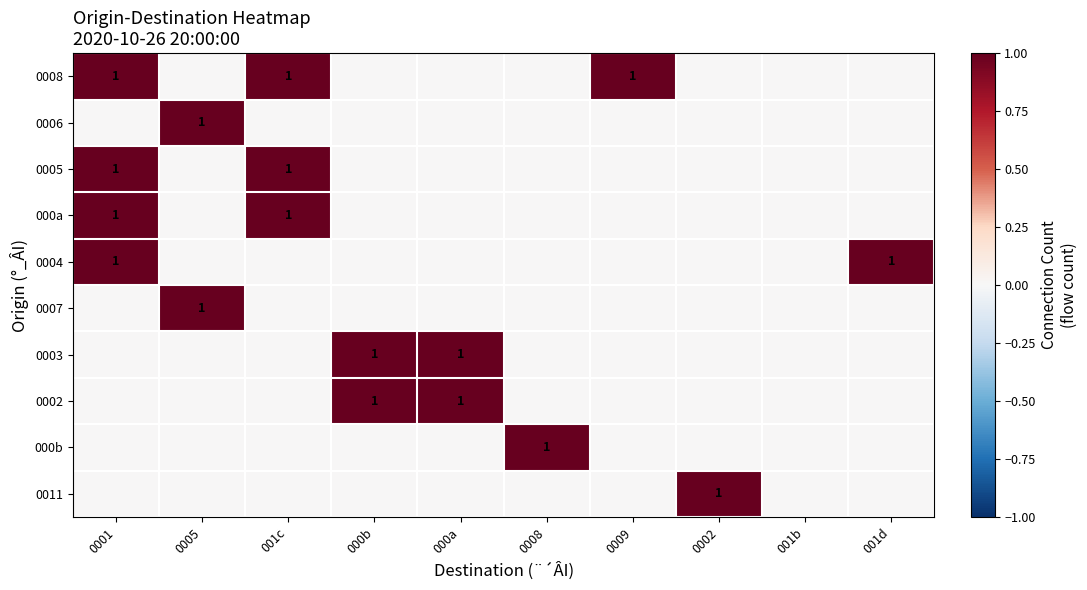

True or false: 0004 has a value of 0 at 0009.

True